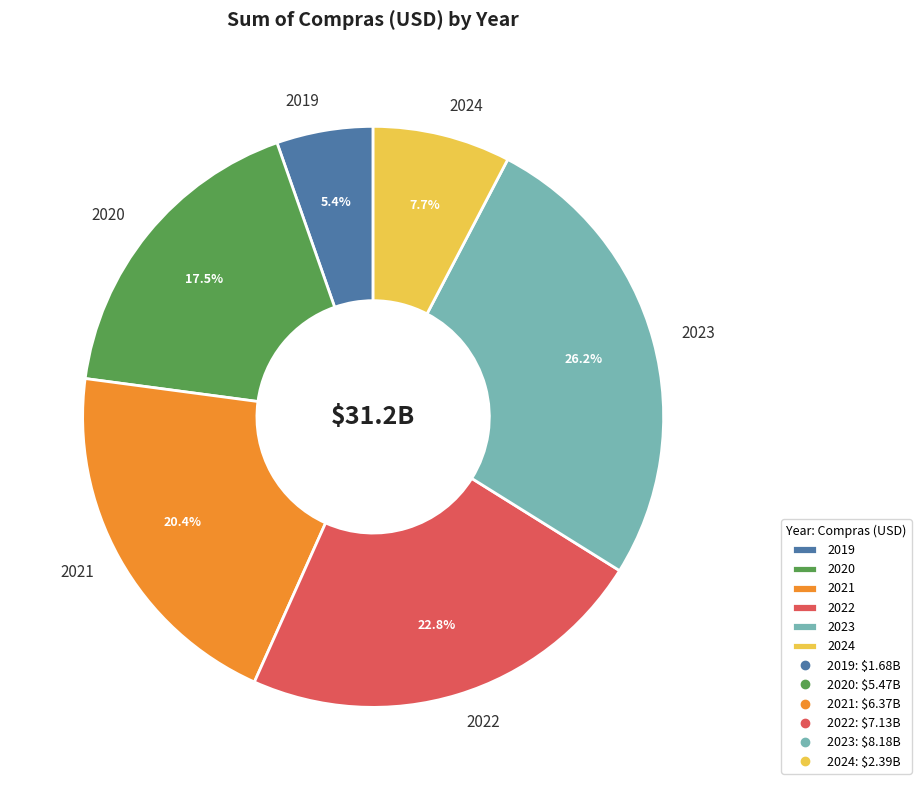

To the nearest percent, what percentage of the pie is 2024?

8%